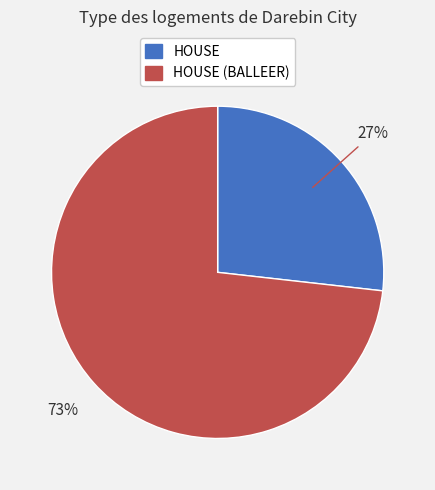

How many segments does this pie chart have?

2